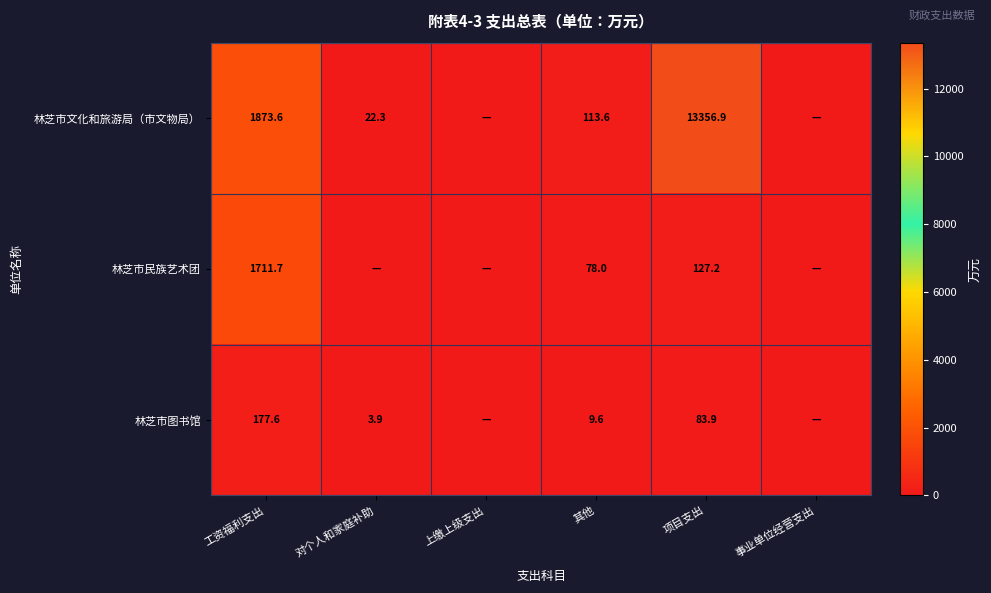

What is the sum of the 林芝市民族艺术团 values at 工资福利支出 and 其他?

1789.7